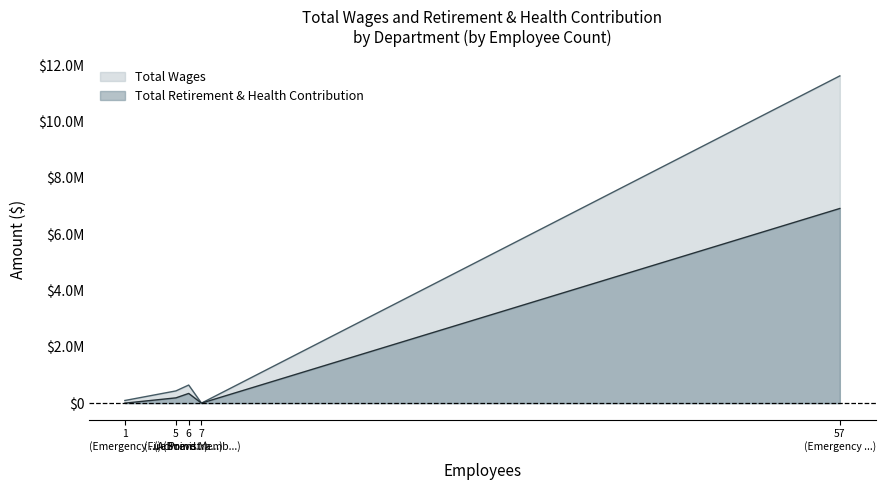

At which category does the chart reach its minimum across all series?

Board Member